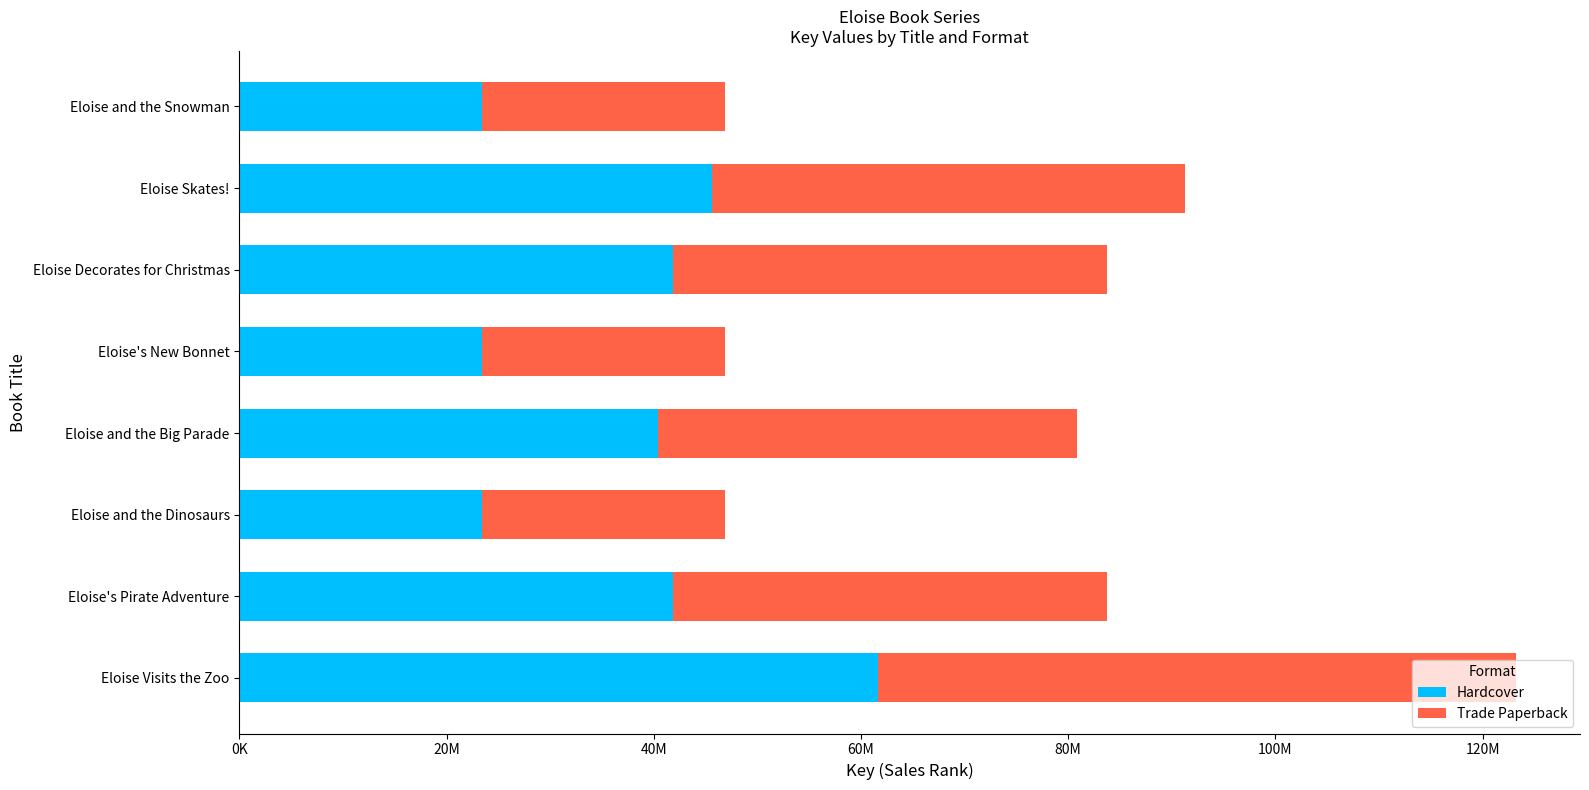

What are all the series names shown in the legend?

Hardcover, Trade Paperback